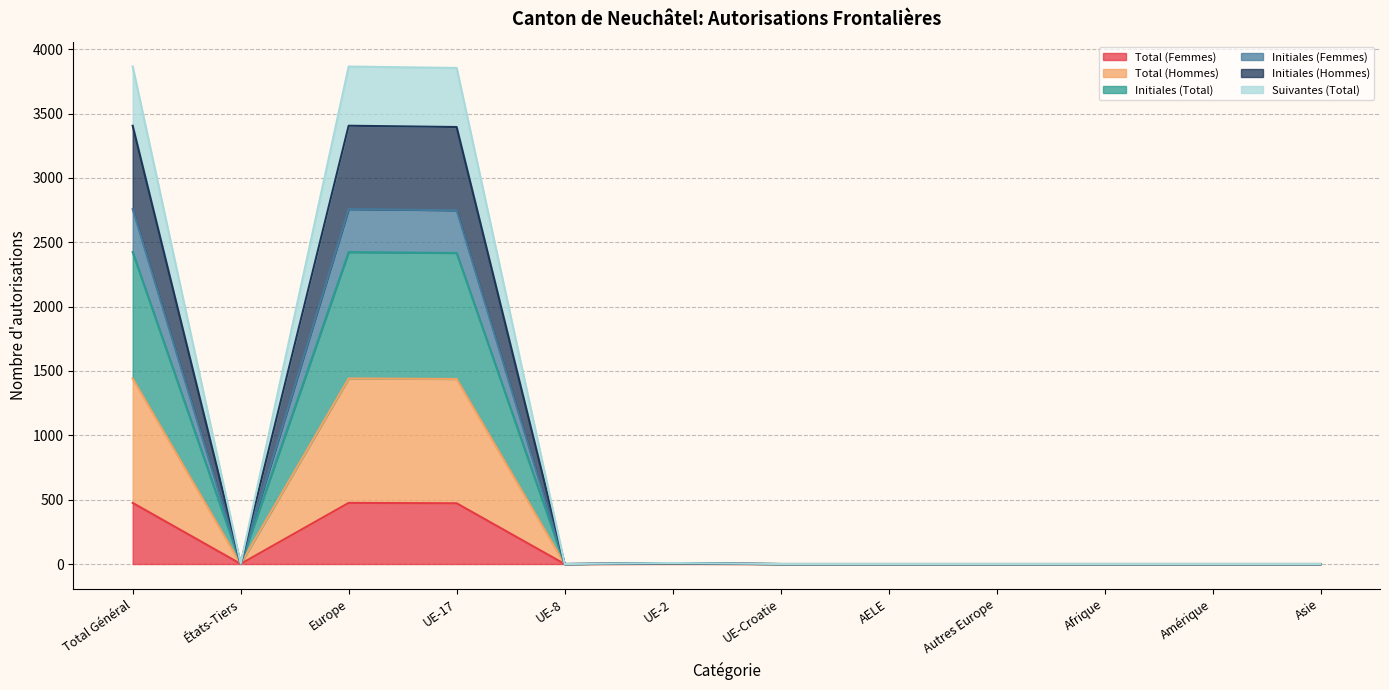

What is the maximum value for Total (Femmes)?

475